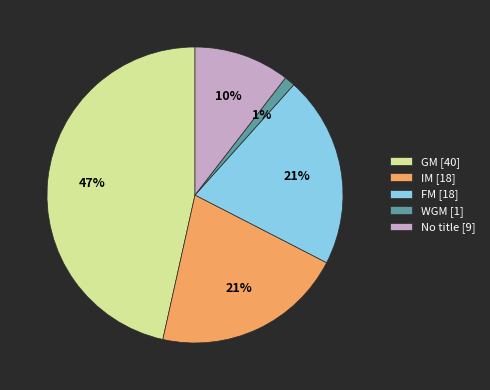

Is there a majority slice in this chart?

No